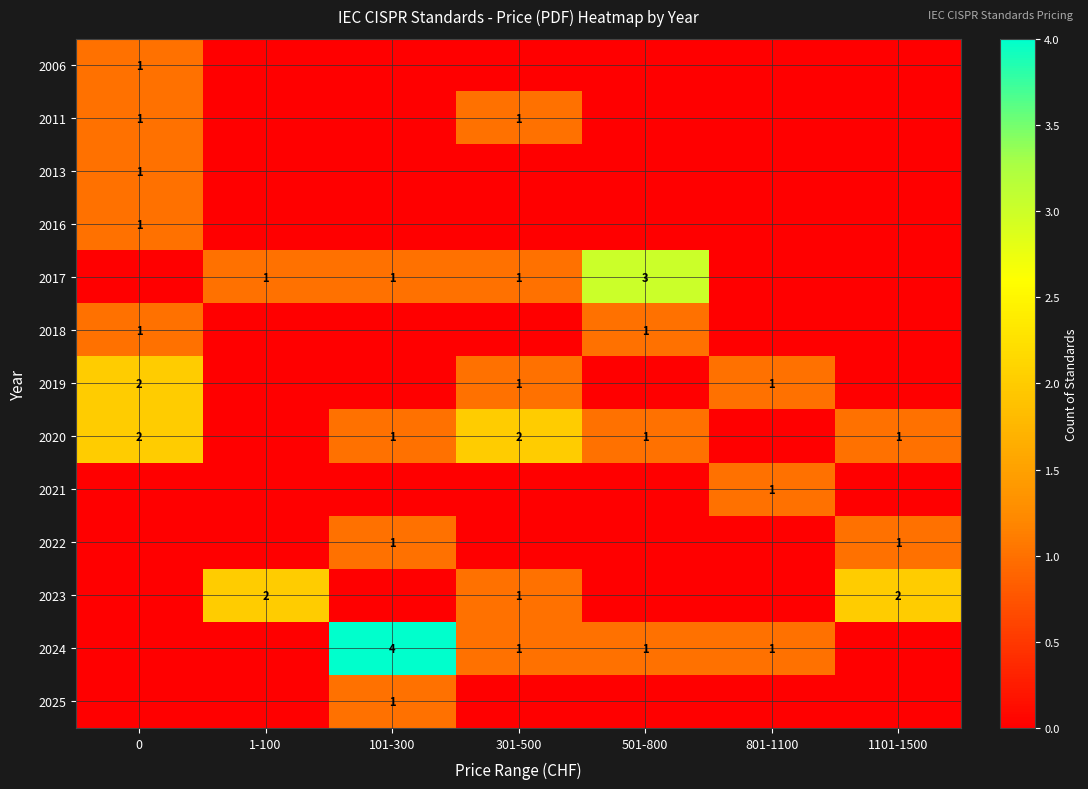

The value of 2019 at 801-1100 is 1. True or false?

True